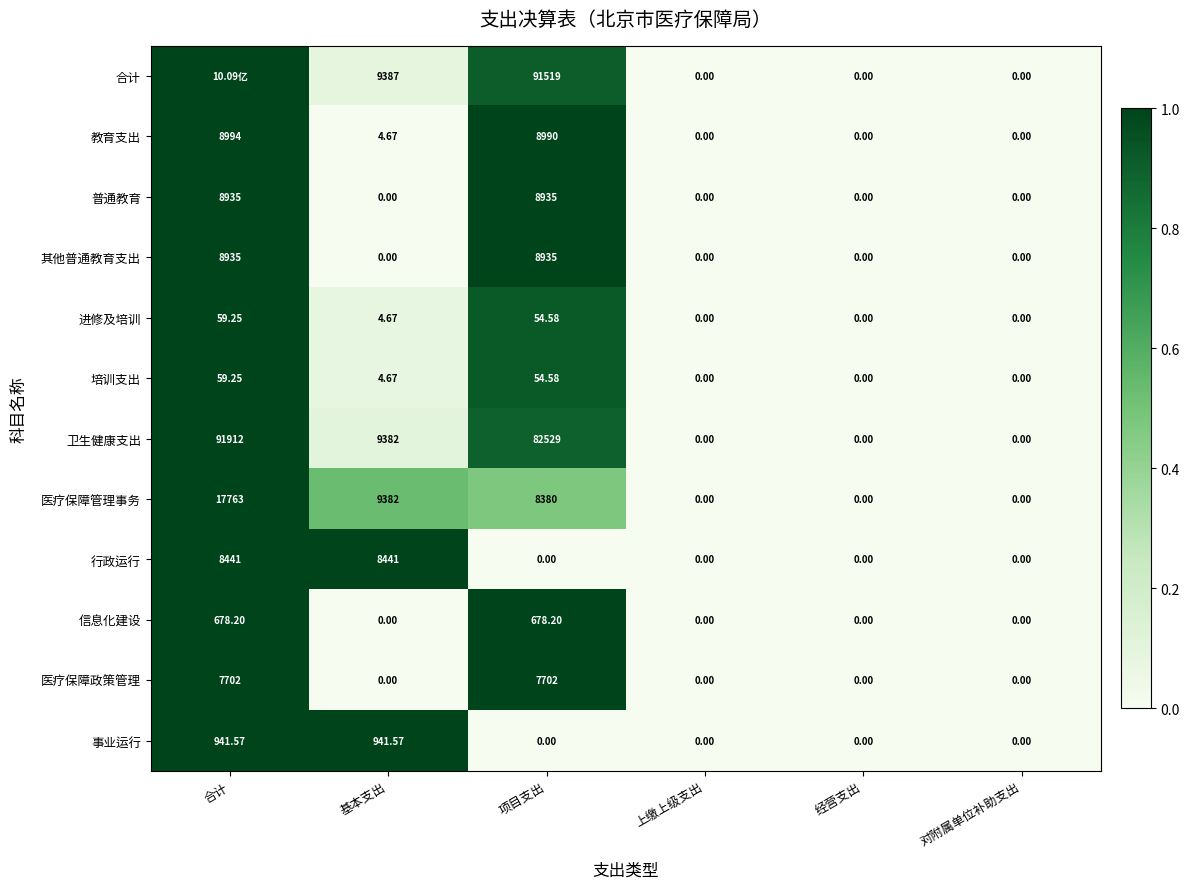

Where does the 卫生健康支出 series first go above 9382?

合计